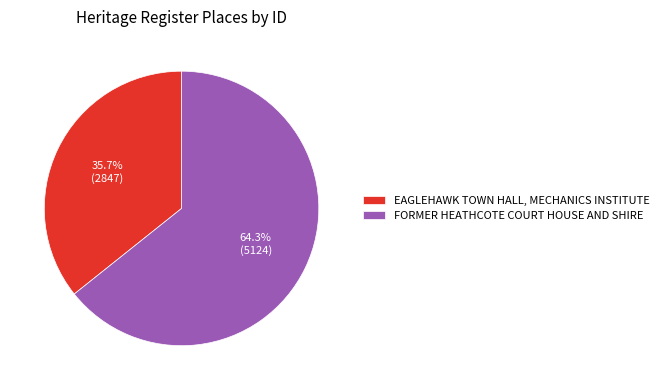

Between FORMER HEATHCOTE COURT HOUSE AND SHIRE and EAGLEHAWK TOWN HALL, MECHANICS INSTITUTE, which is larger?

FORMER HEATHCOTE COURT HOUSE AND SHIRE